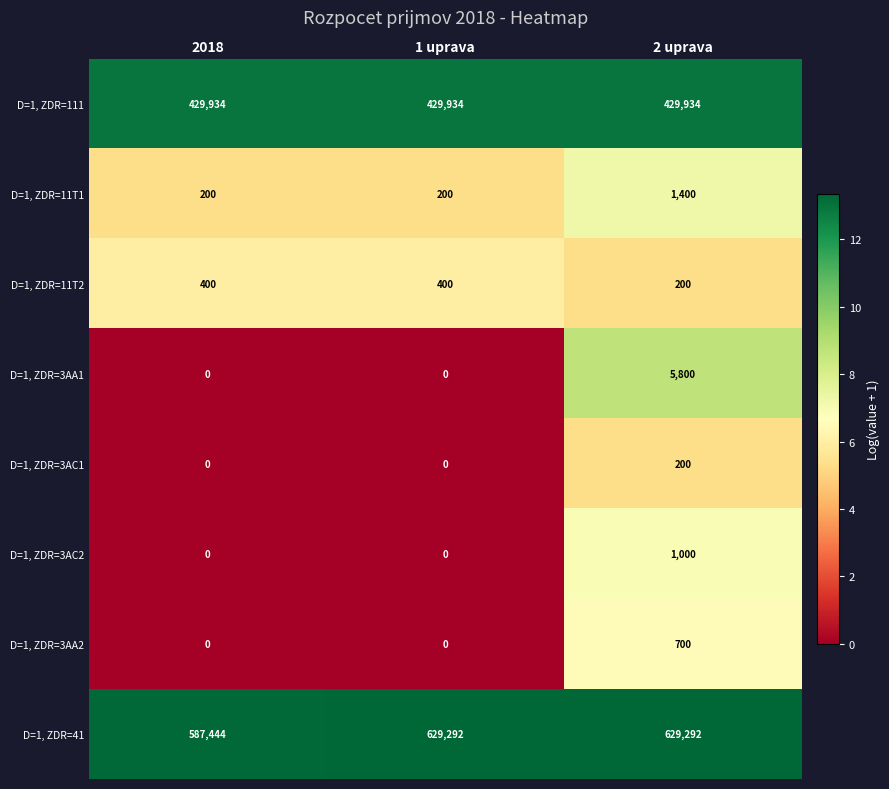

Reading right to left, extract all data points from this chart.

D=1, ZDR=111: 2 uprava=429934	1 uprava=429934	2018=429934
D=1, ZDR=11T1: 2 uprava=1400	1 uprava=200	2018=200
D=1, ZDR=11T2: 2 uprava=200	1 uprava=400	2018=400
D=1, ZDR=3AA1: 2 uprava=5800	1 uprava=0	2018=0
D=1, ZDR=3AC1: 2 uprava=200	1 uprava=0	2018=0
D=1, ZDR=3AC2: 2 uprava=1000	1 uprava=0	2018=0
D=1, ZDR=3AA2: 2 uprava=700	1 uprava=0	2018=0
D=1, ZDR=41: 2 uprava=629292	1 uprava=629292	2018=587444